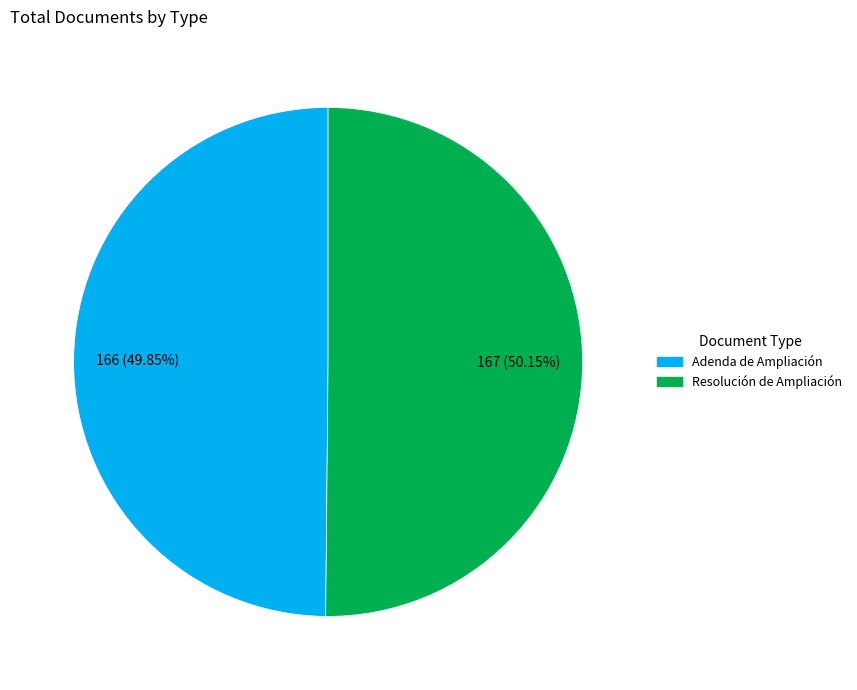

Is there any slice that represents more than half of the pie?

Yes